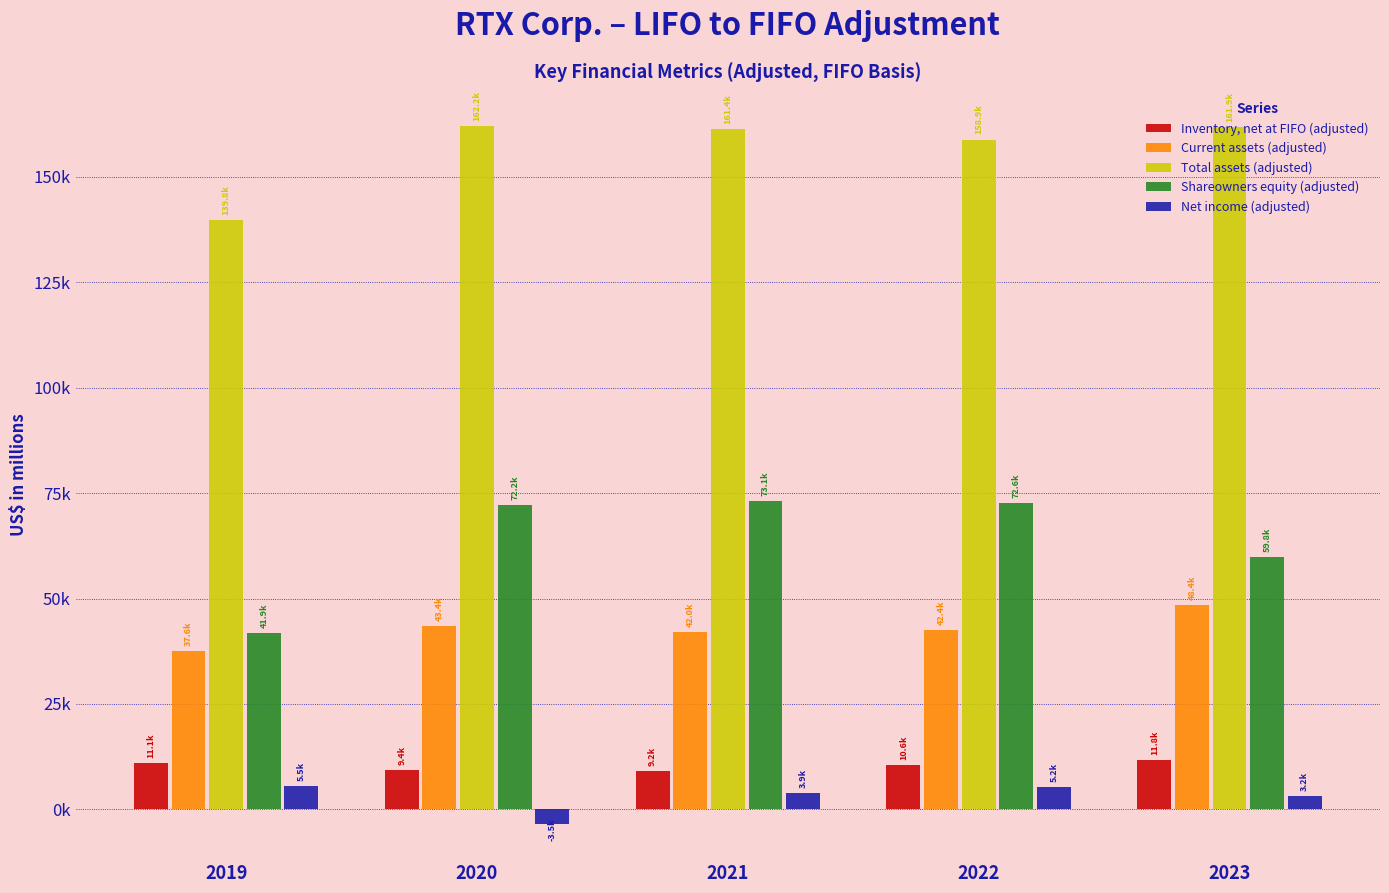

What are all the series names shown in the legend?

Inventory, net at FIFO (adjusted), Current assets (adjusted), Total assets (adjusted), Shareowners equity (adjusted), Net income (adjusted)